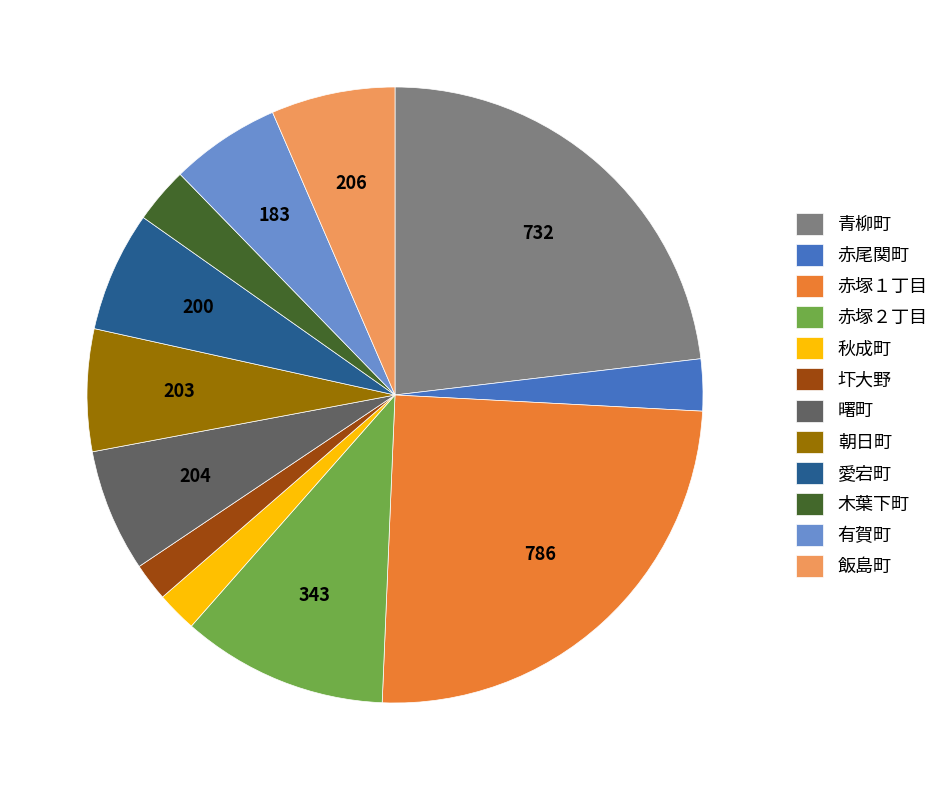

Is there a majority slice in this chart?

No